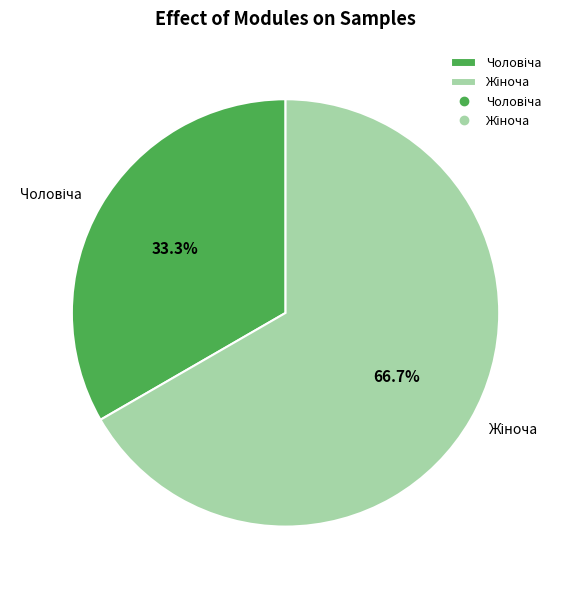

Does any single category account for the majority?

Yes